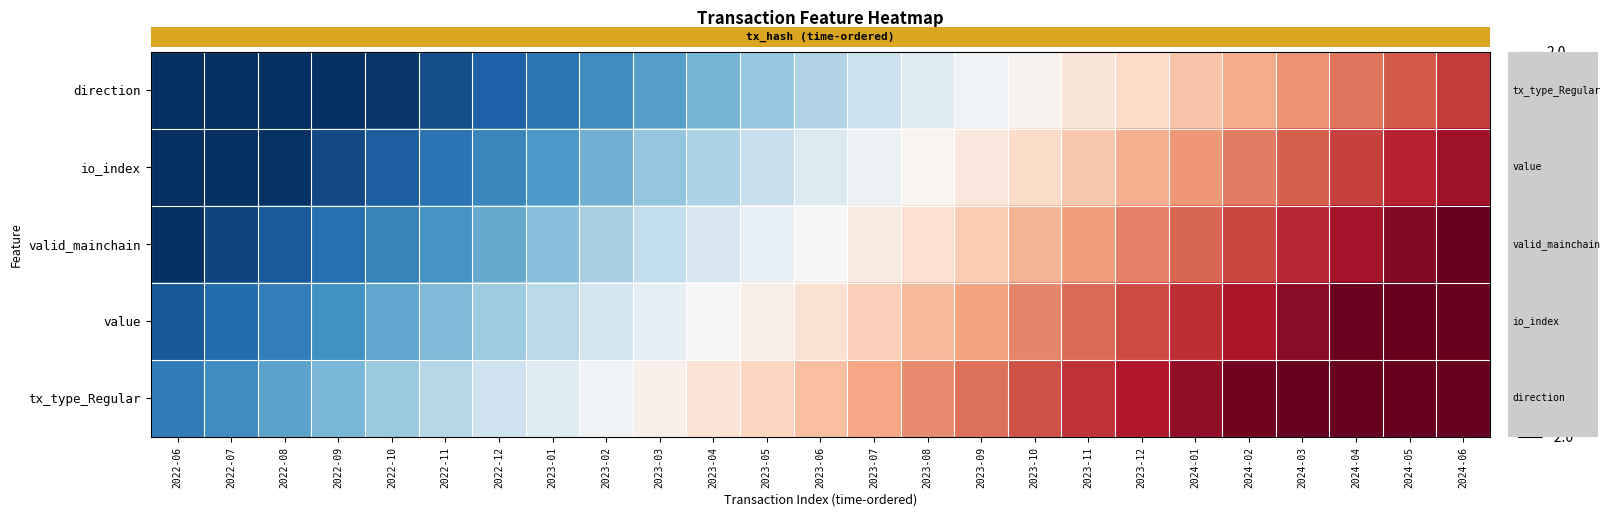

How many series are shown in this chart?

5